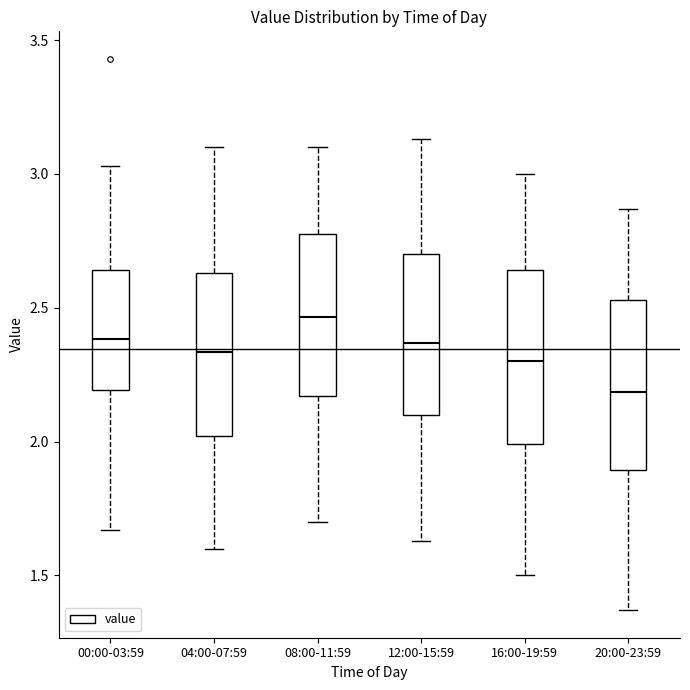

Reading left to right, transcribe this box plot: for each box, give where its median line is, the range the box spans, and where its two whiskers end, as read against the y-axis. The values are not printed on the chart, so give them approximately, as read against the axis.

00:00-03:59: median 2.40, box 2.20 to 2.65, whiskers 1.65 to 3.05
04:00-07:59: median 2.35, box 2.00 to 2.65, whiskers 1.60 to 3.10
08:00-11:59: median 2.45, box 2.15 to 2.80, whiskers 1.70 to 3.10
12:00-15:59: median 2.35, box 2.10 to 2.70, whiskers 1.65 to 3.15
16:00-19:59: median 2.30, box 2.00 to 2.65, whiskers 1.50 to 3.00
20:00-23:59: median 2.20, box 1.90 to 2.55, whiskers 1.35 to 2.85